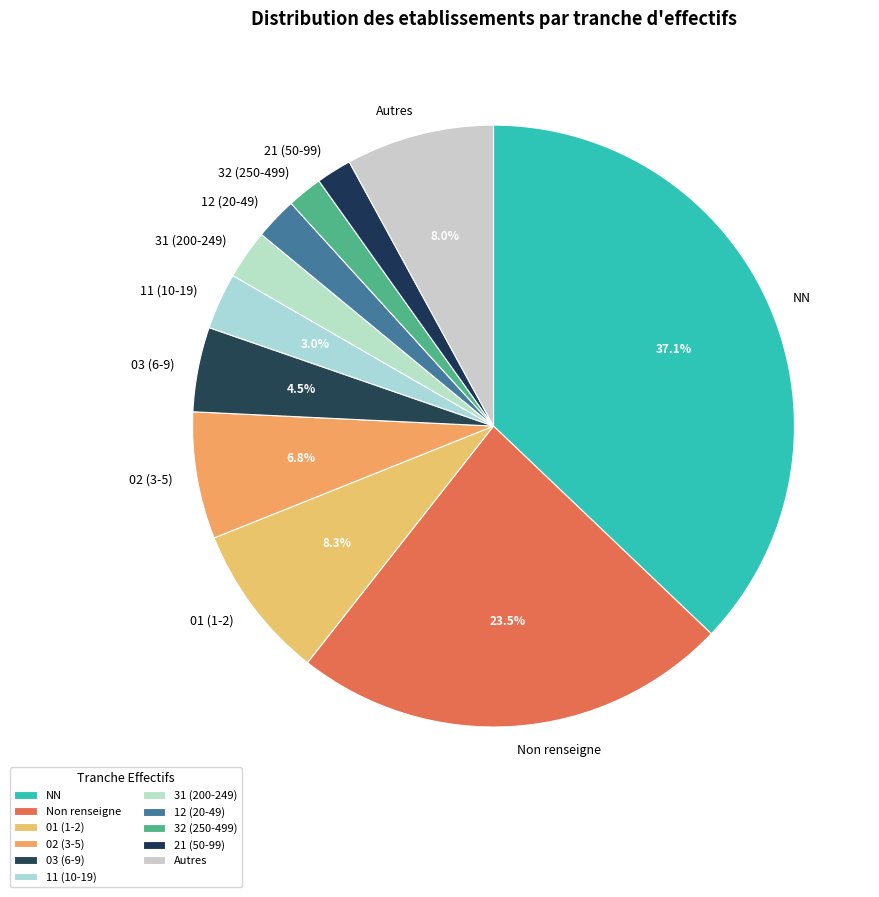

Which has a higher value, 11 (10-19) or 12 (20-49)?

11 (10-19)